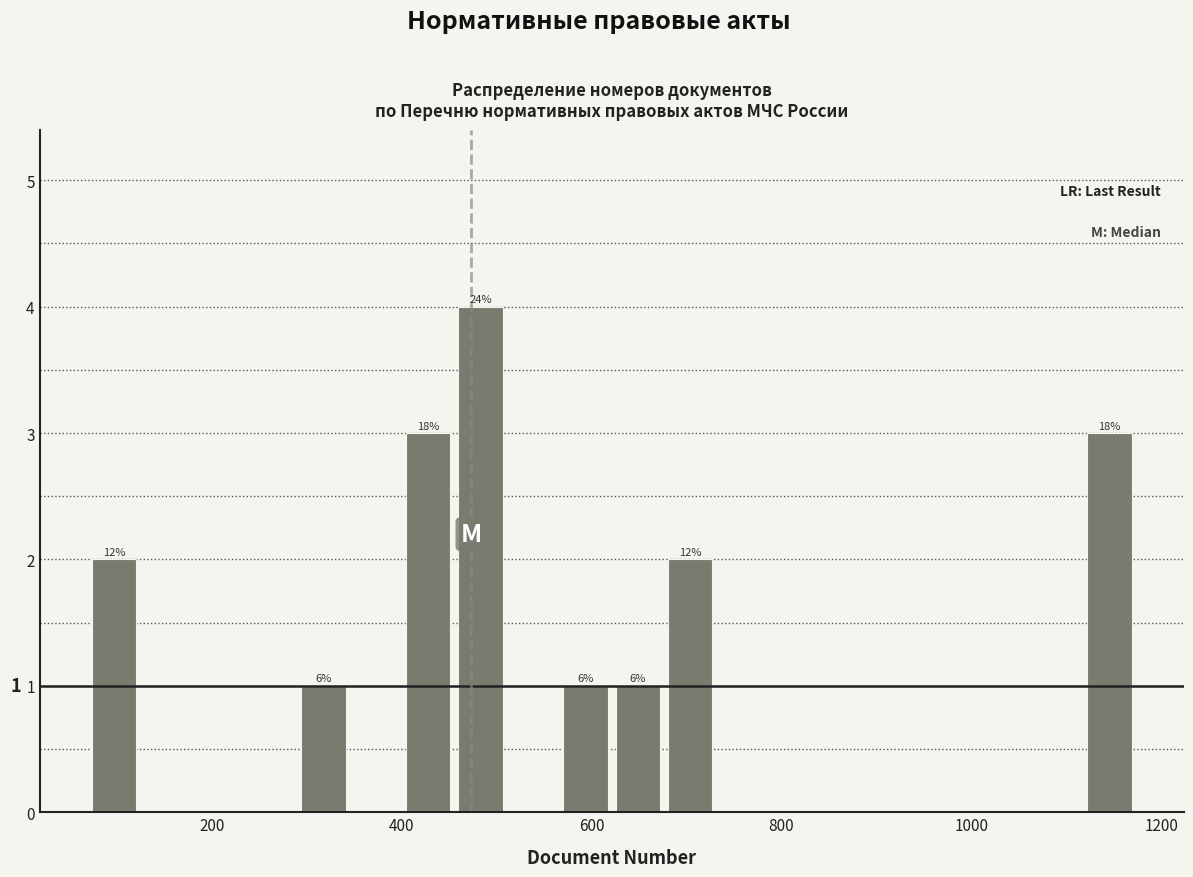

Around what value on the x-axis is the tallest bar? Give the approximate position of its centre, as read against the axis.

480